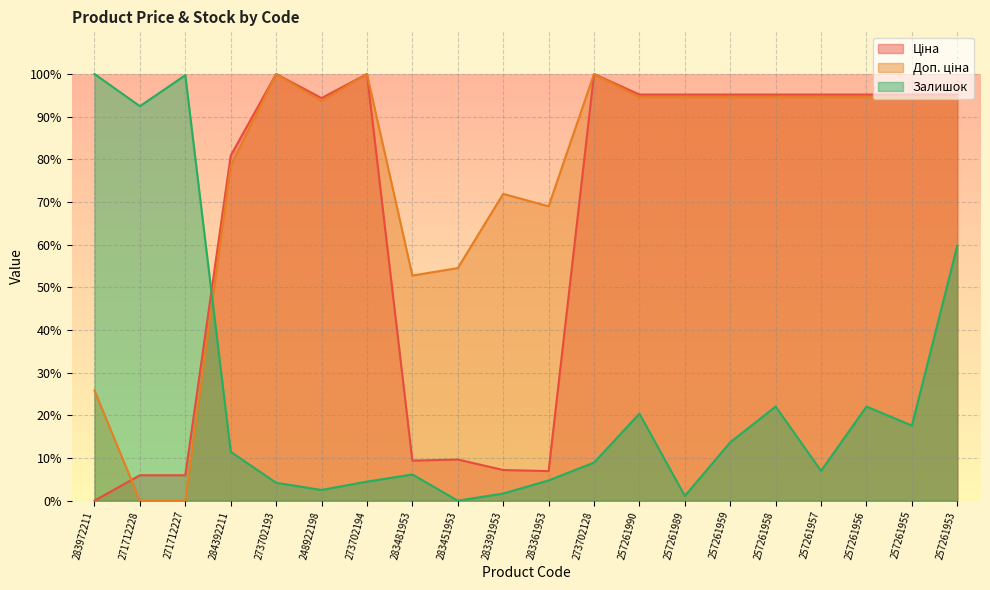

At which label is Ціна closest to 50?

284392211